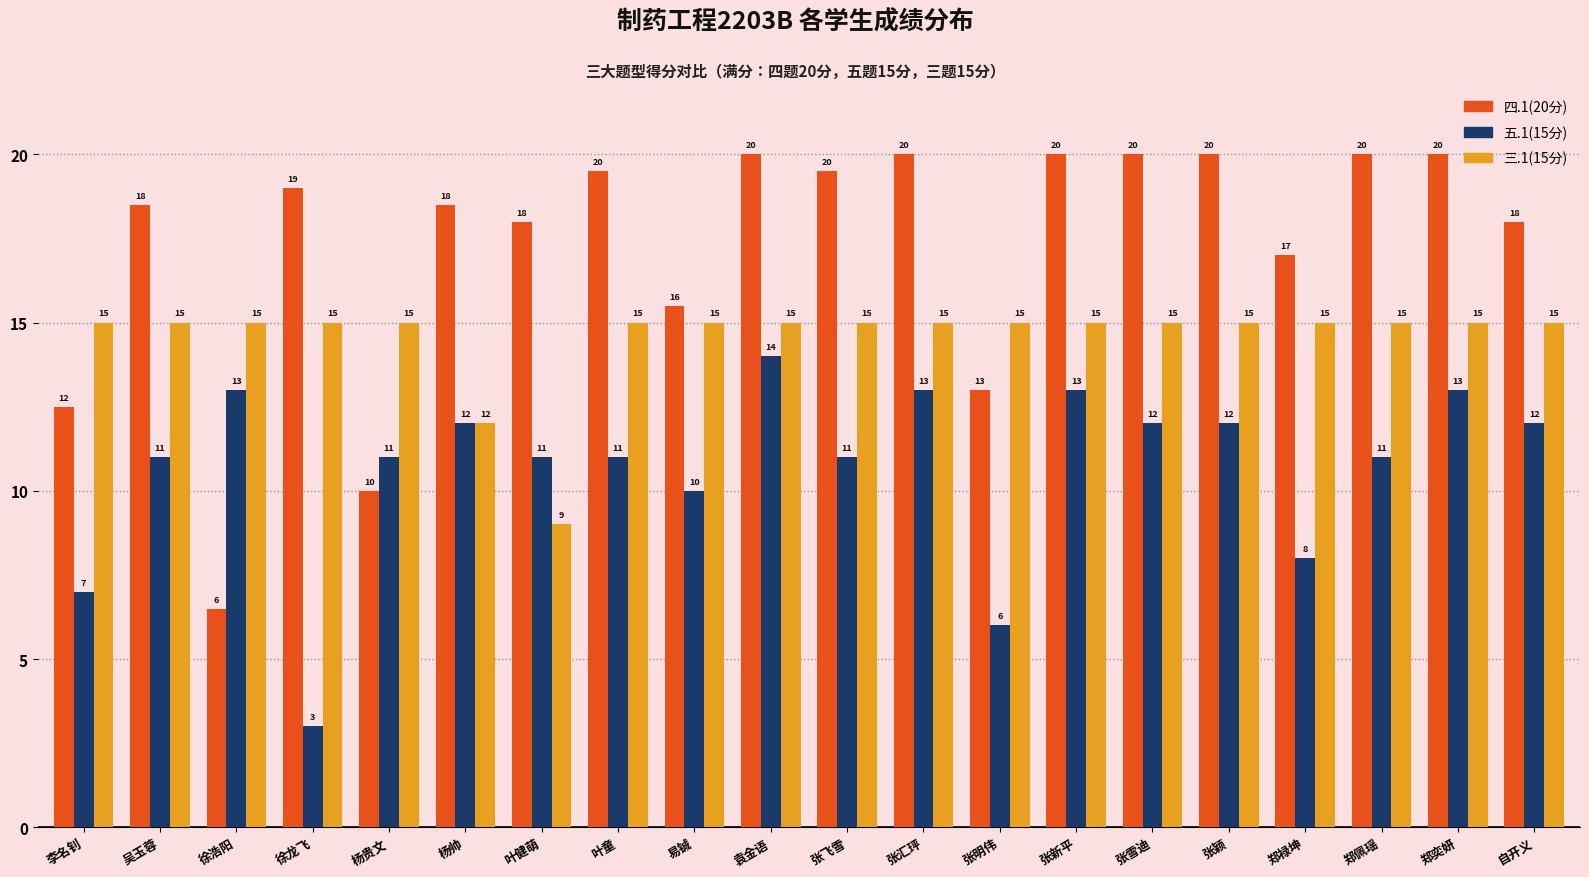

What is the minimum value for 四.1(20分)?

6.5